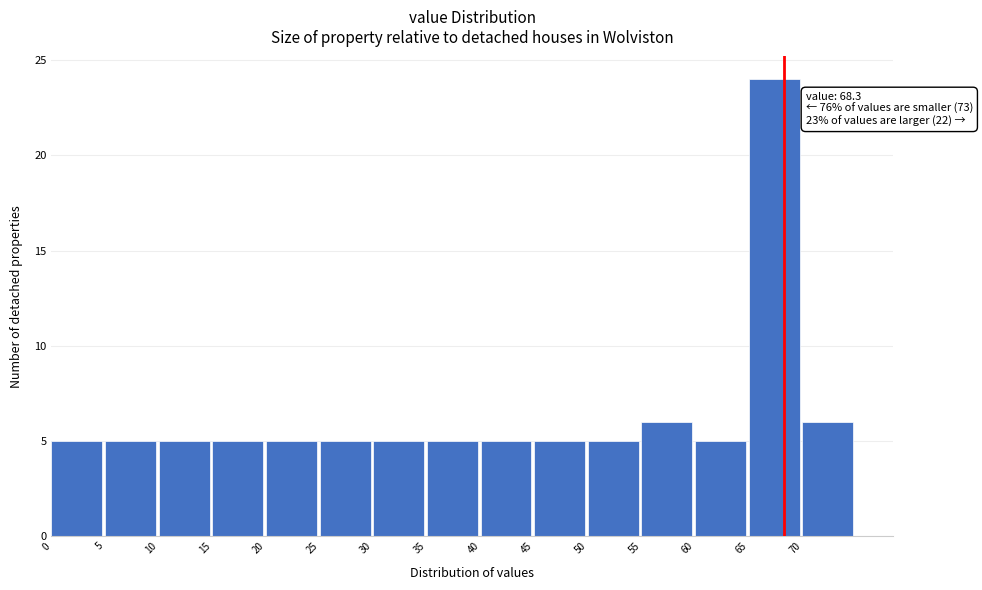

Which range on the x-axis has the tallest bar?

65 to 70